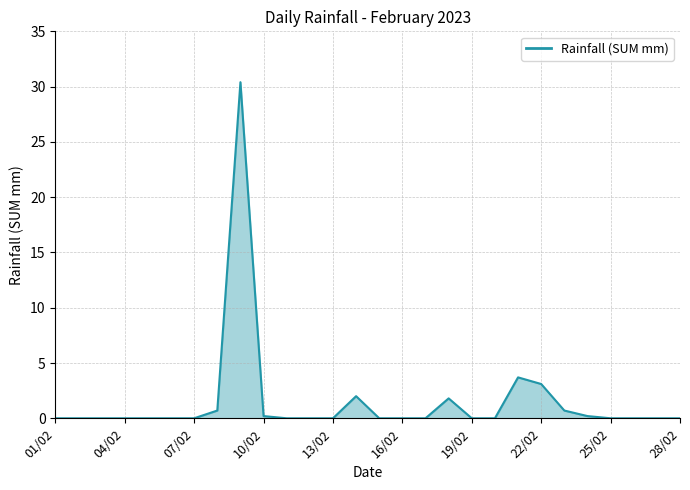

How many distinct data groups are displayed?

1